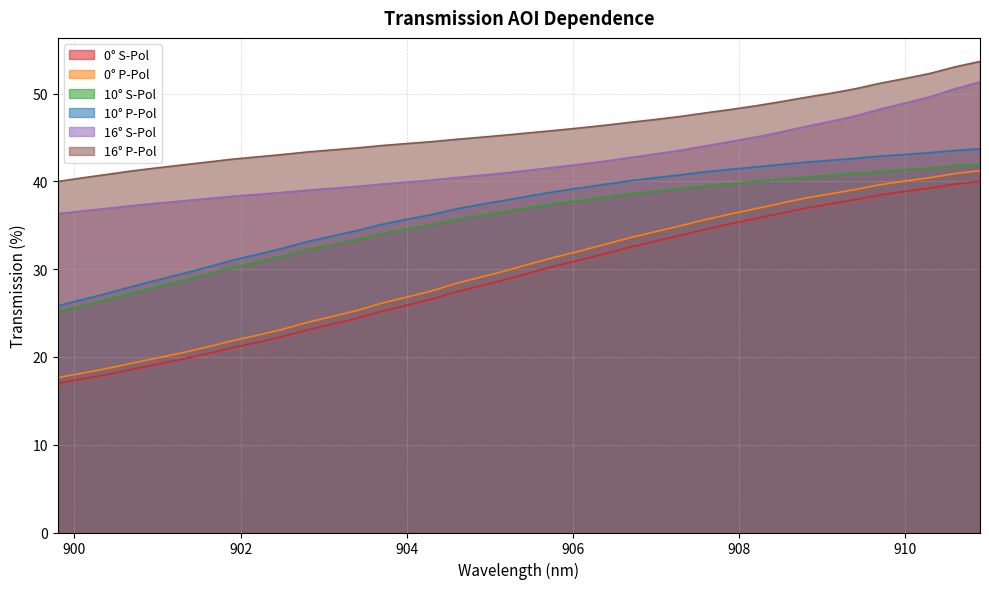

How many data points in 16° S-Pol are above 41?

19